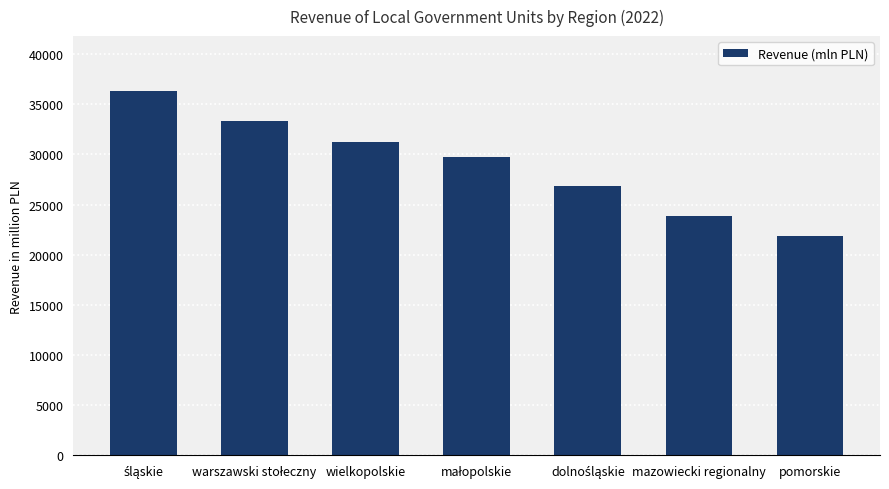

What is the greatest value displayed?

36353.2